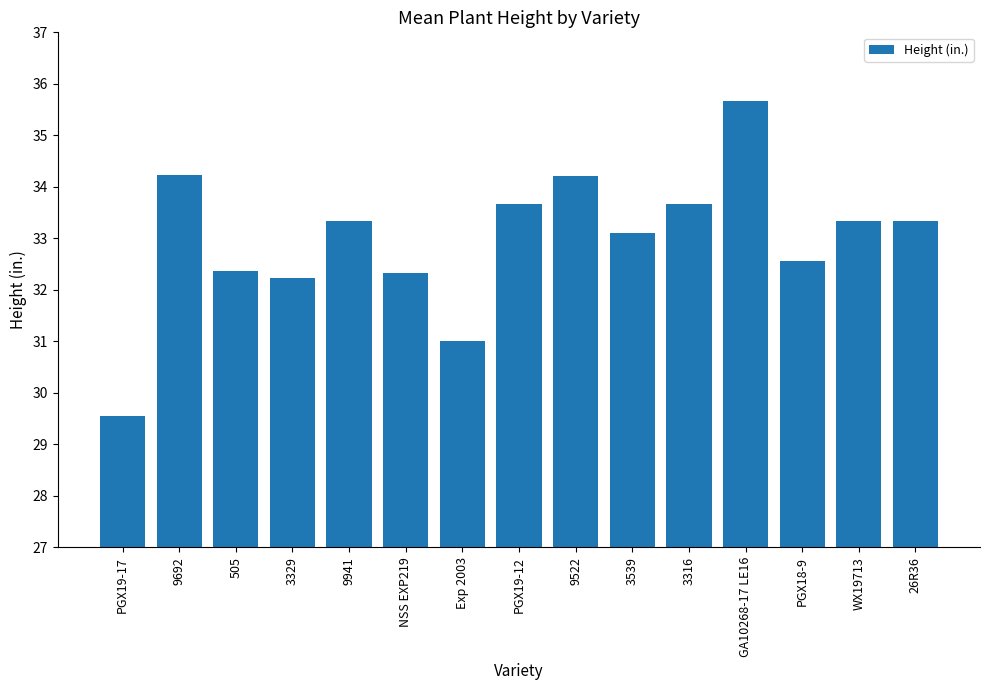

Is it true that the value at 26R36 is 47.2?

False